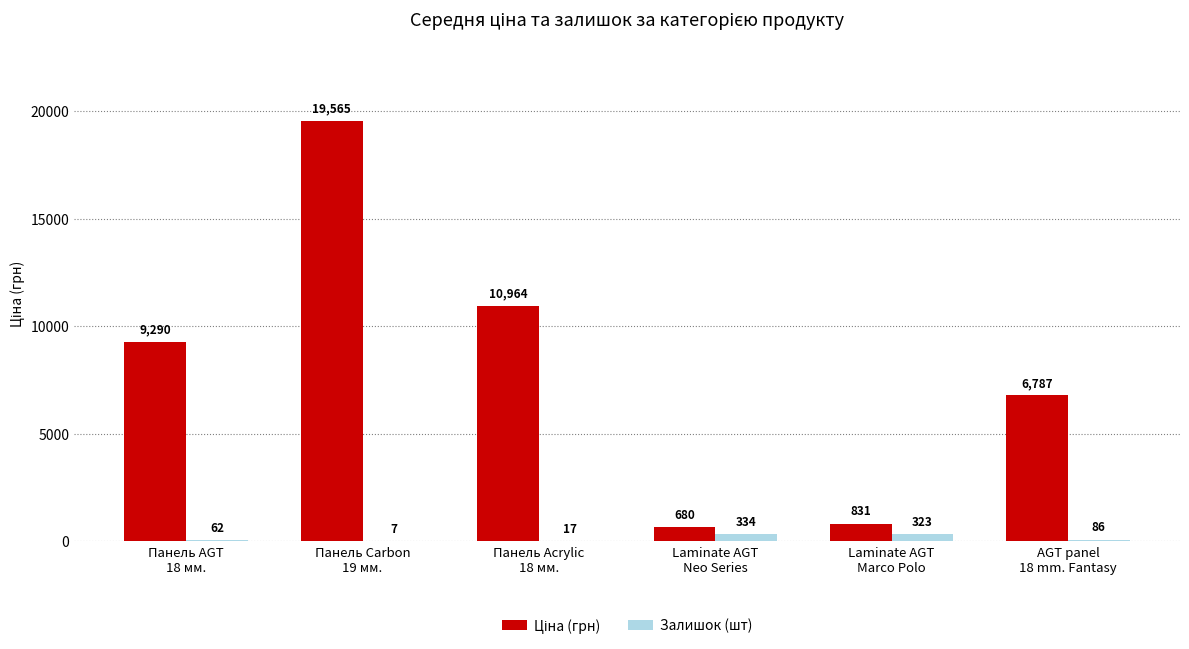

What is the highest value of the Залишок (шт) series?

334.0